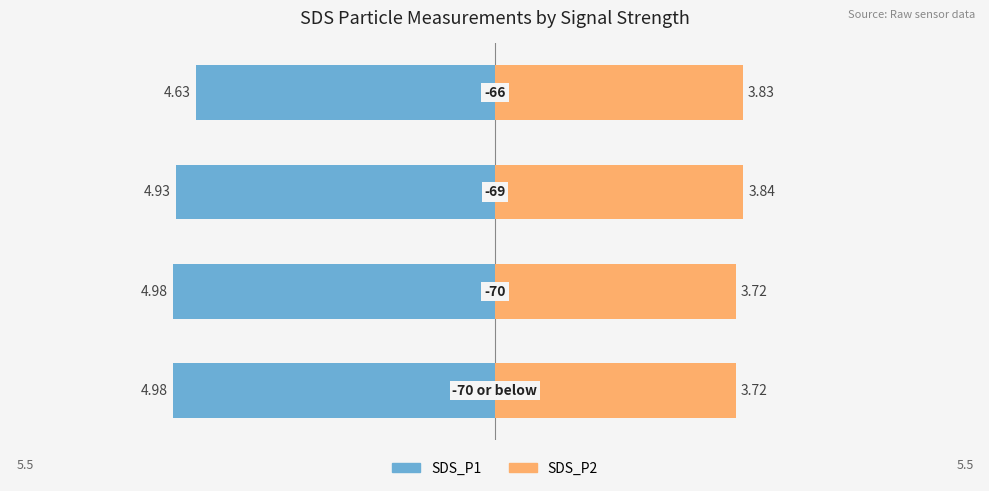

What are all the series names shown in the legend?

SDS_P1, SDS_P2